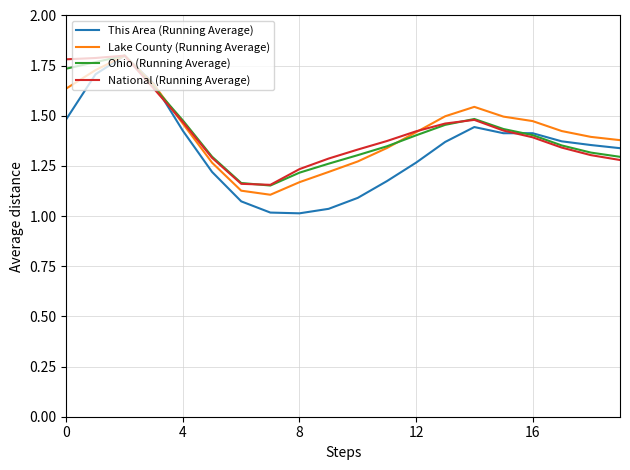

Which series has the largest range (max minus min)?

This Area (Running Average)